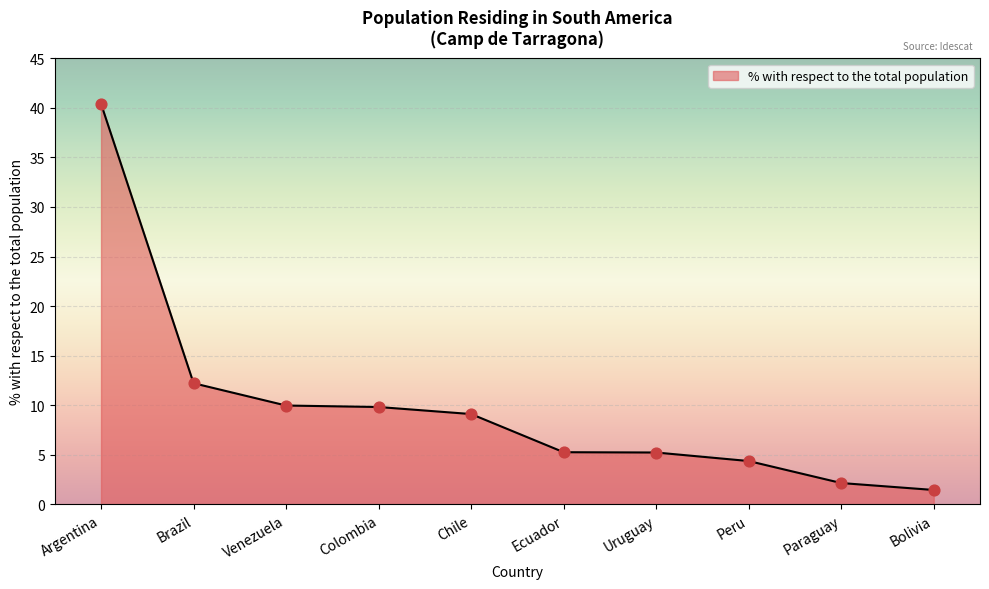

What is the change in value from Argentina to Venezuela?

-30.4